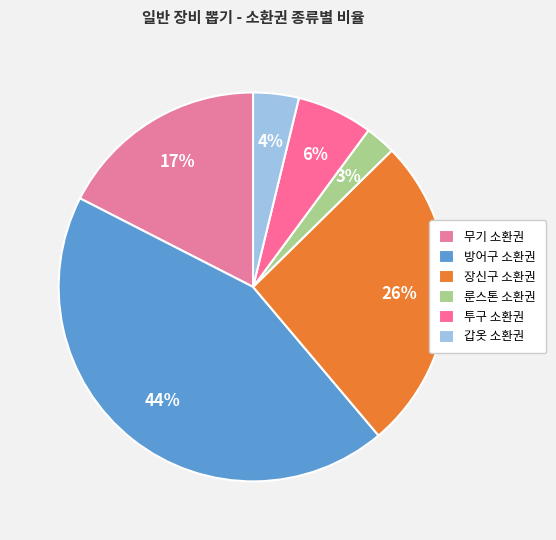

The 룬스톤 소환권 slice represents 1% of the pie. True or false?

False